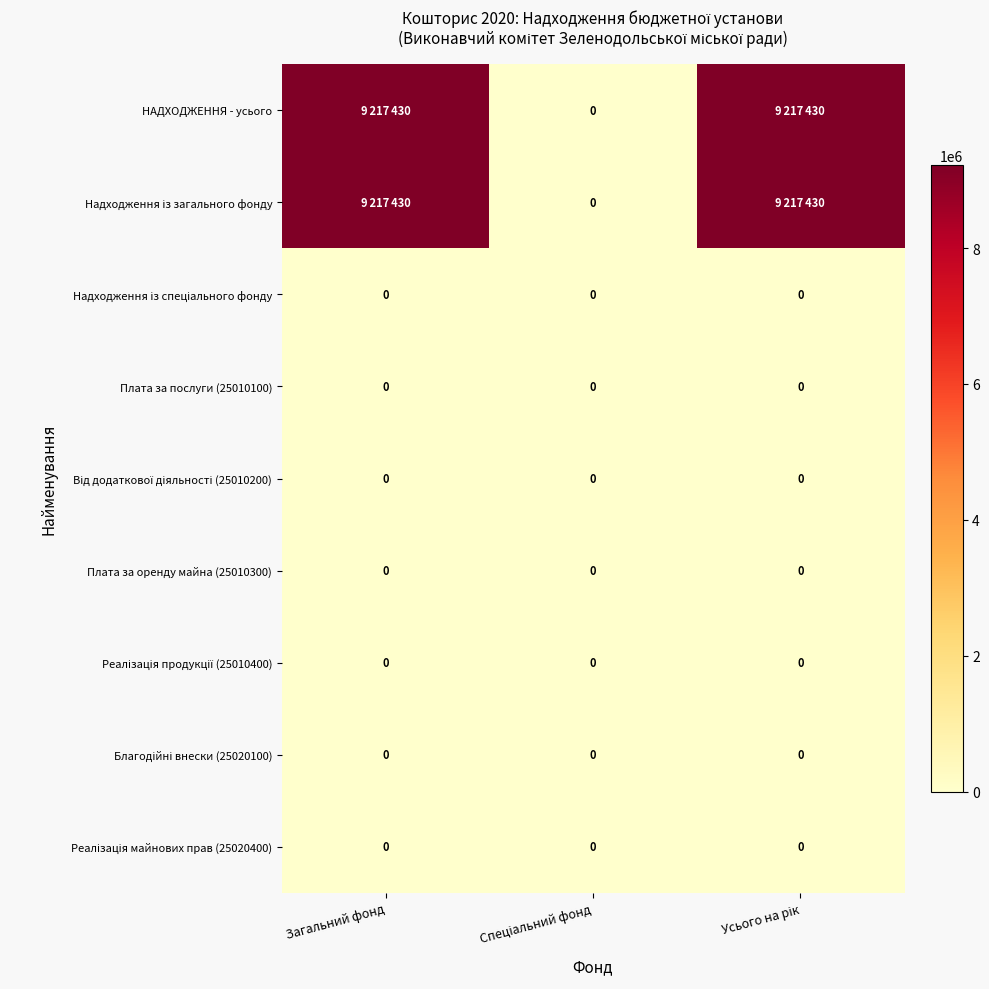

Which label corresponds to the largest value in the chart?

Загальний фонд